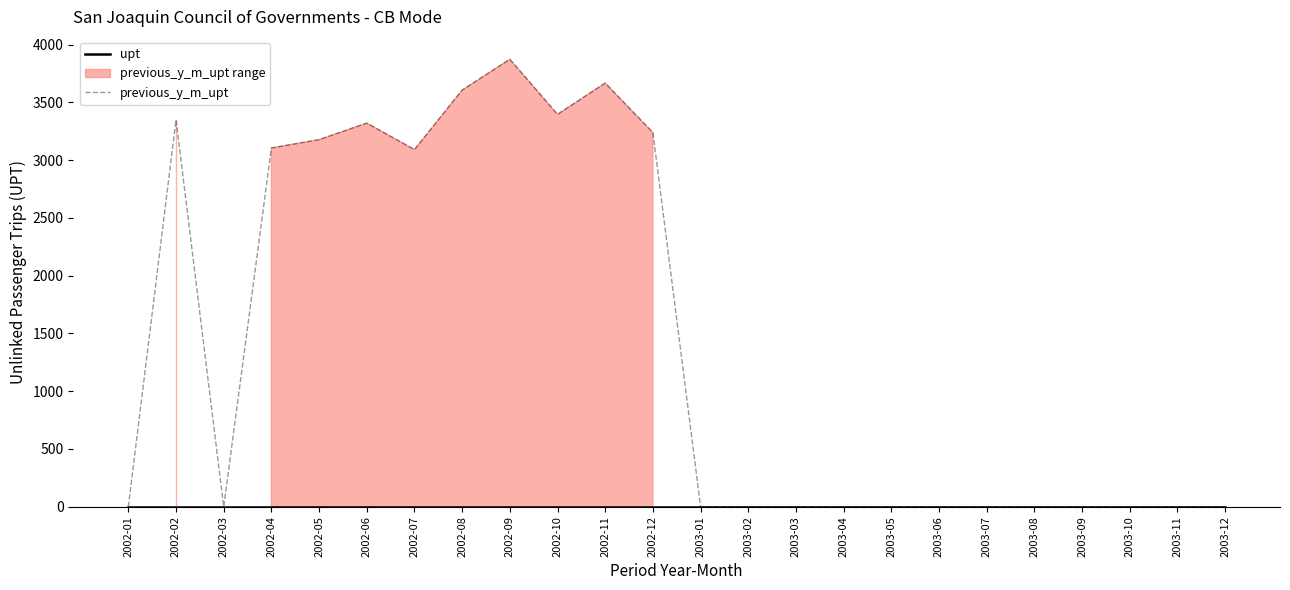

True or false: upt and previous_y_m_upt cross at least once.

False